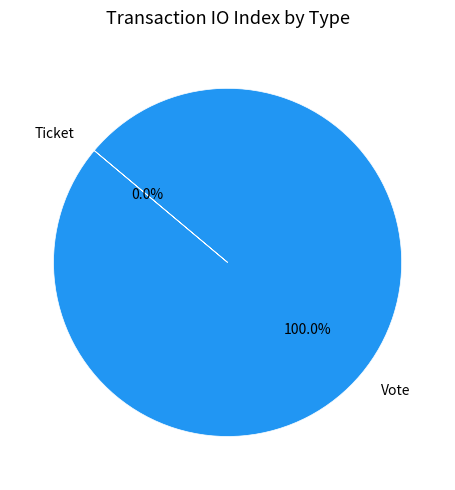

Is it true that Vote is 100% of the pie?

True